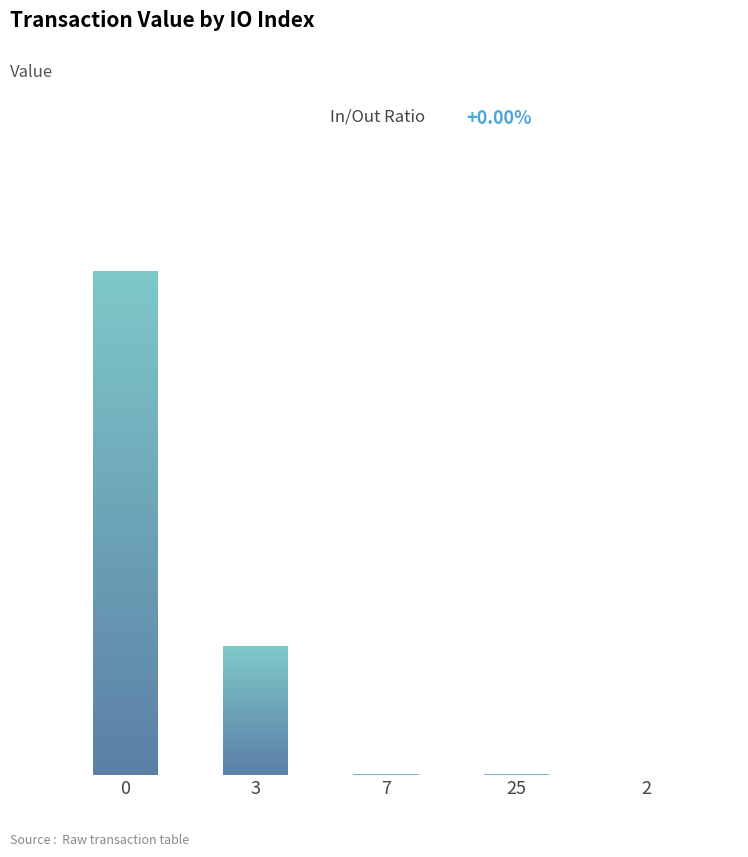

List the labels in order of value, largest first.

0, 3, 7, 25, 2